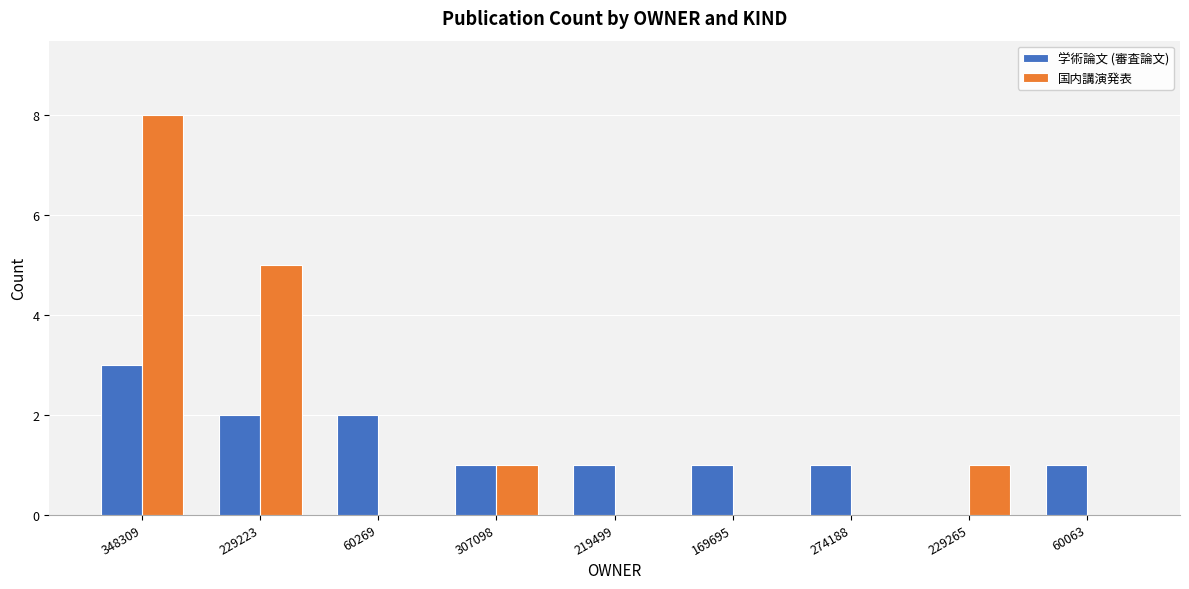

Does the chart contain stacked bars?

No